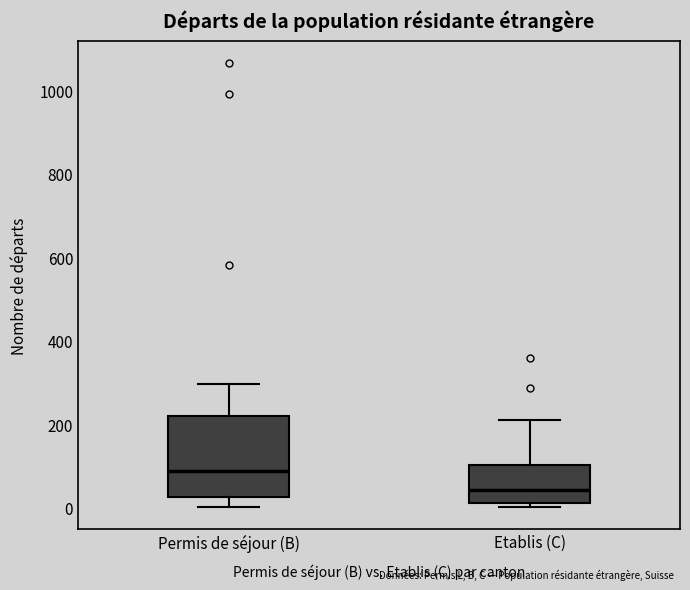

Where does the median line of the box for Permis de séjour (B) sit on the y-axis? The values are not printed on the chart, so give them approximately, as read against the axis.

80